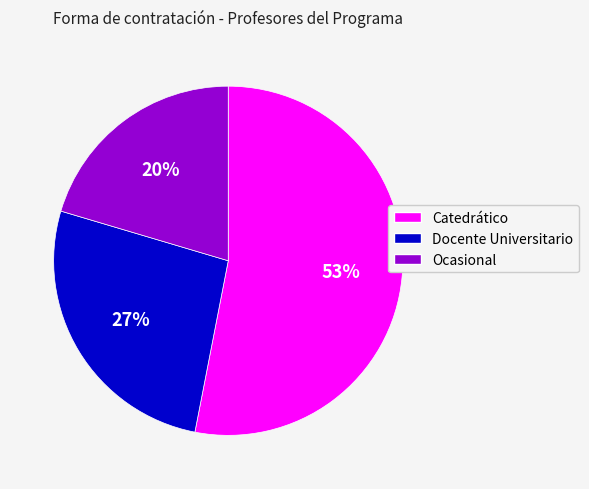

Is it true that Ocasional is 20% of the pie?

True